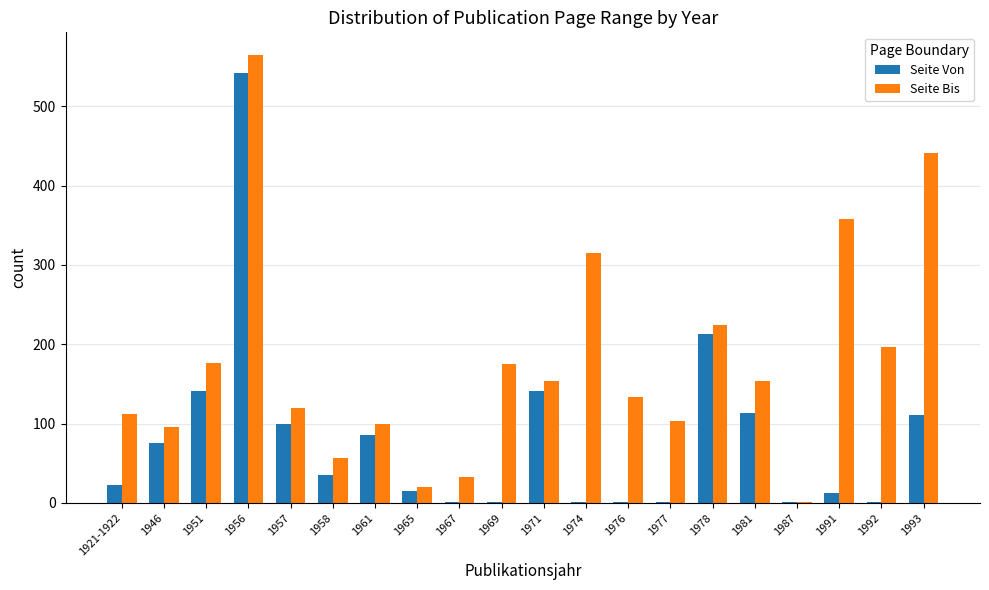

What is the sum of all Seite Von values?

1613